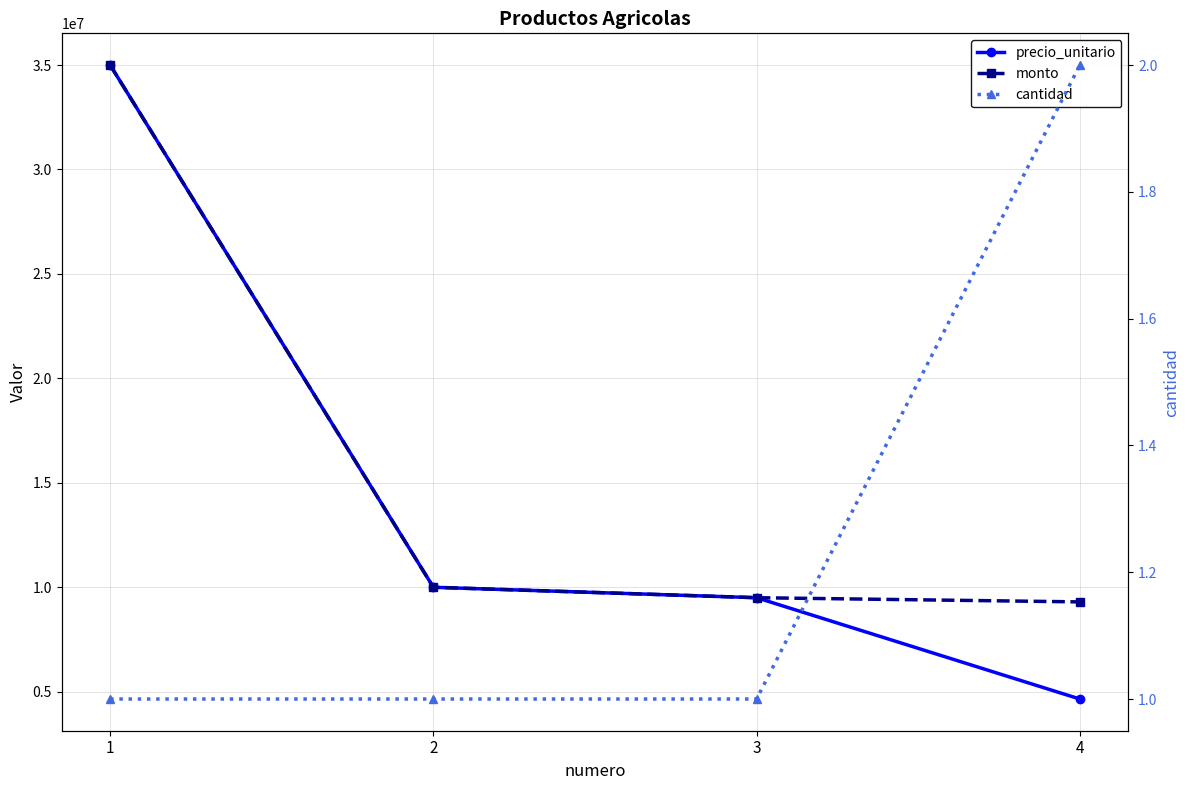

At which label does monto reach its minimum?

4